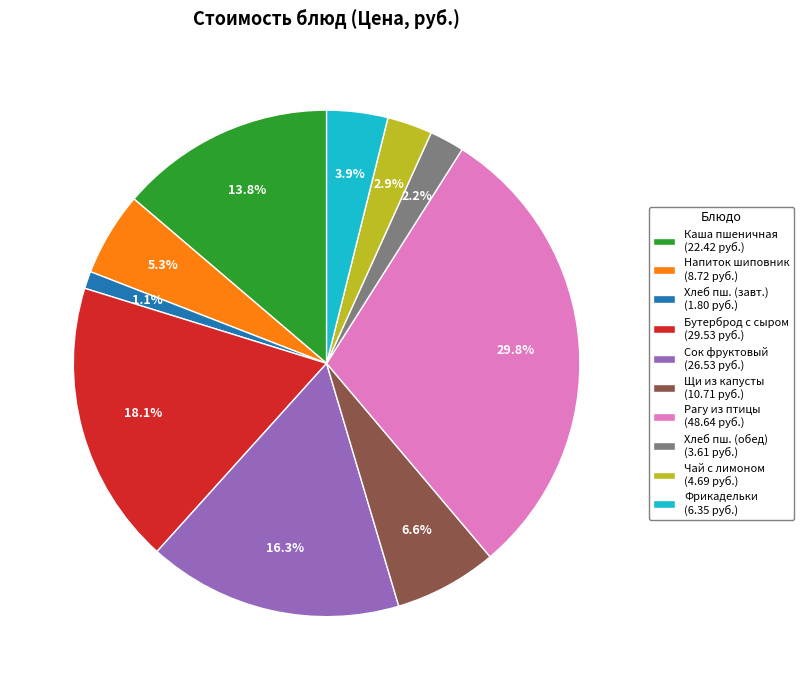

Which slice is the largest?

Рагу из птицы (48.64 руб.)